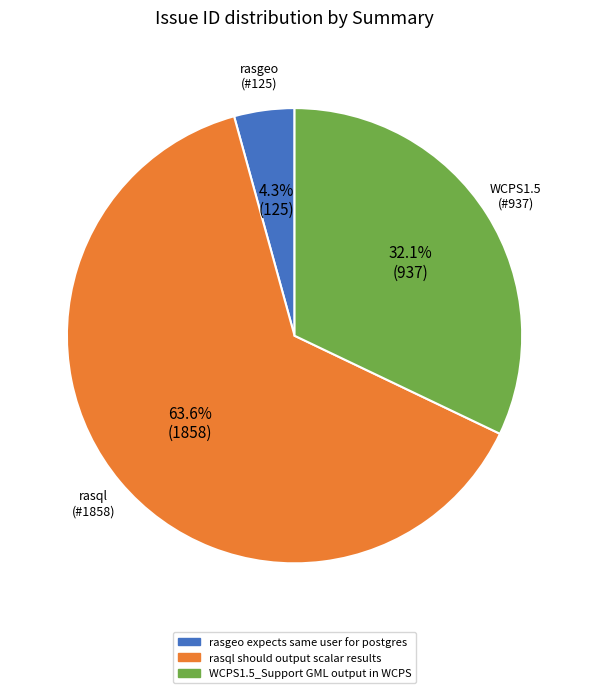

True or false: WCPS1.5_Support GML output in WCPS accounts for 41% of the total.

False